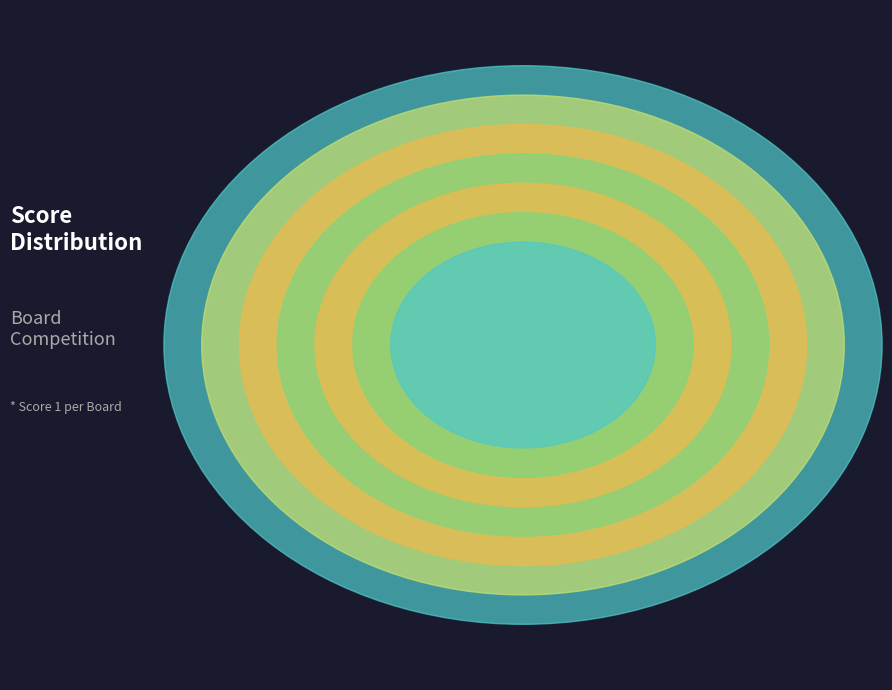

To the nearest percent, what percentage of the pie is Board 6?

13%